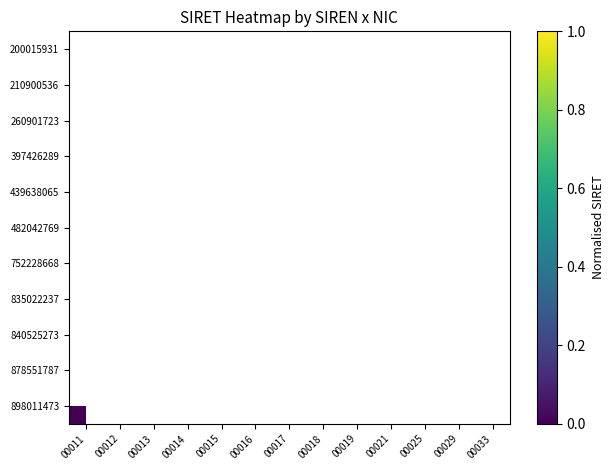

Which series has the widest spread of values?

898011473